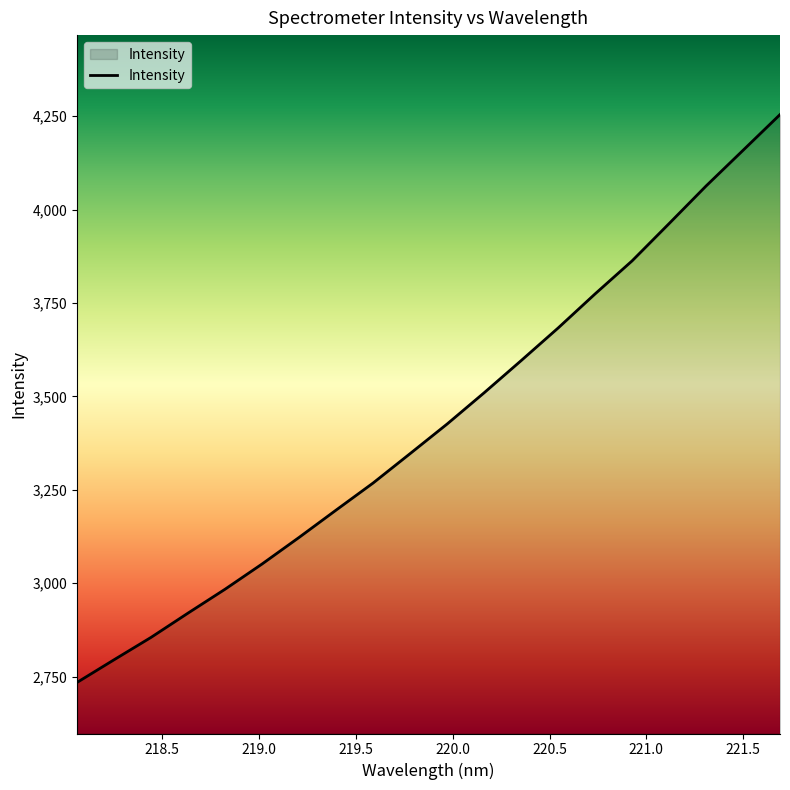

What is the difference between the maximum and minimum values?

1520.2